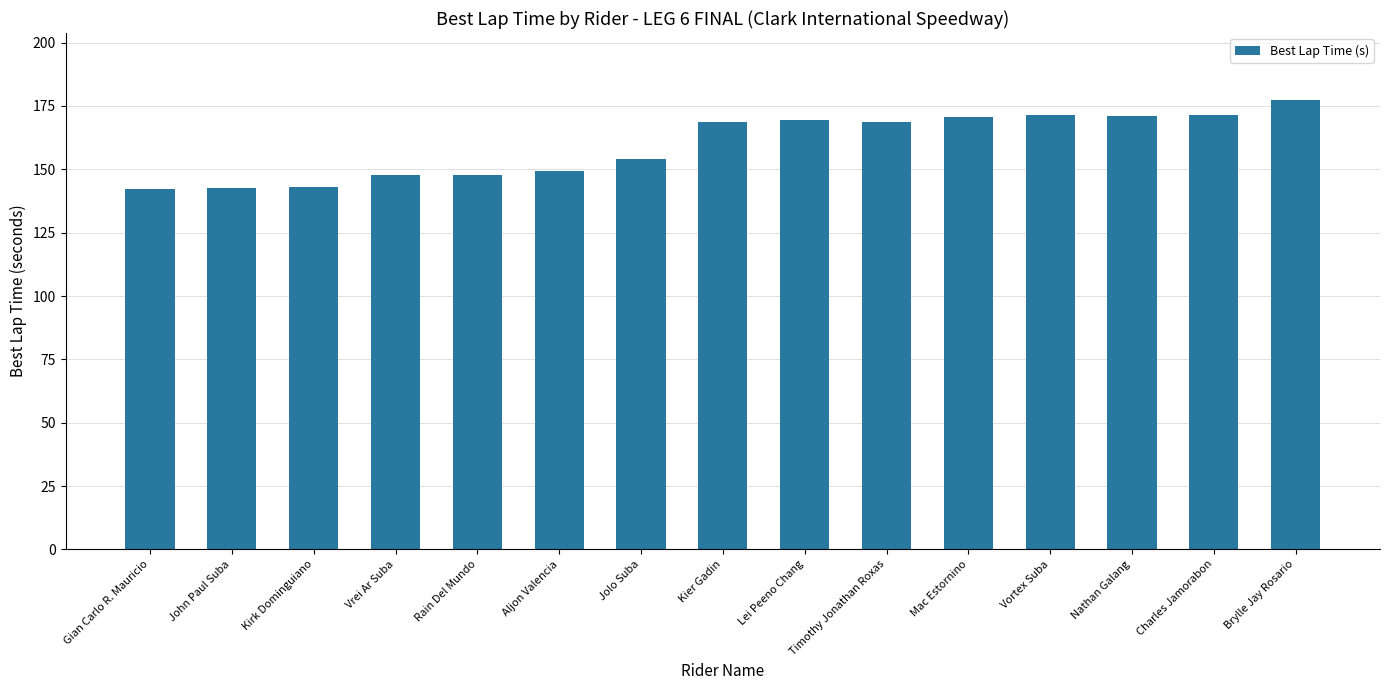

True or false: the data shows 147.7 at Vrei Ar Suba.

True